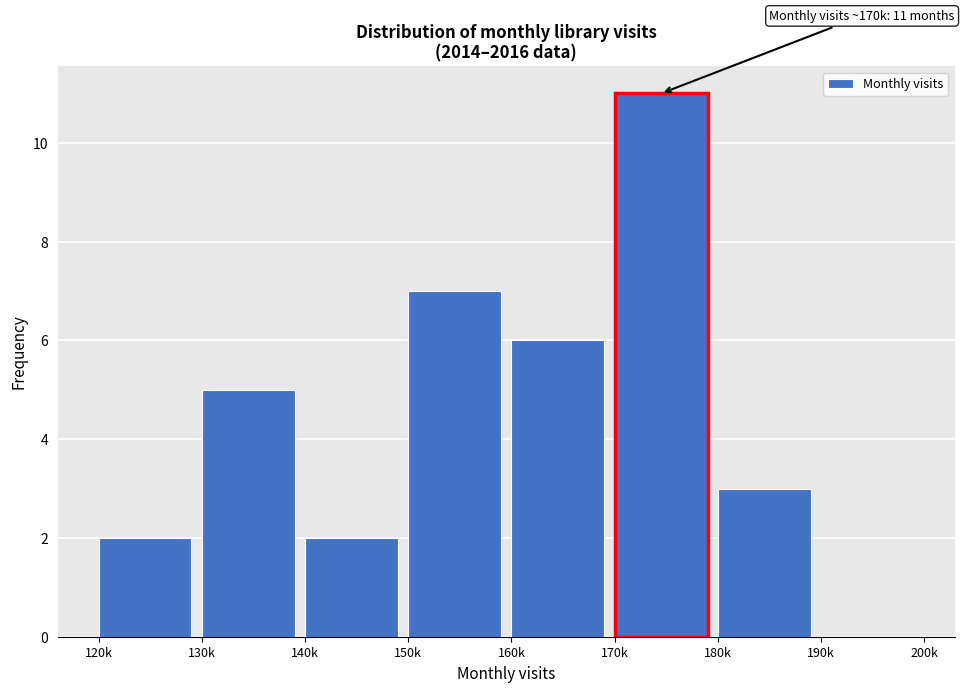

Reading left to right, extract all data points from this chart.

120k=2	130k=5	140k=2	150k=7	160k=6	170k=11	180k=3	190k=0